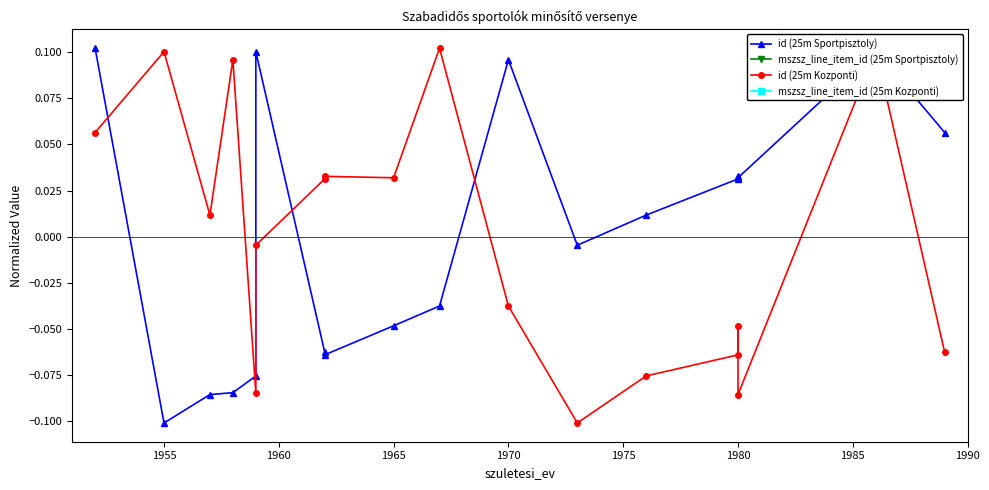

True or false: mszsz_line_item_id (25m Sportpisztoly) has a value of nan at 14.

False